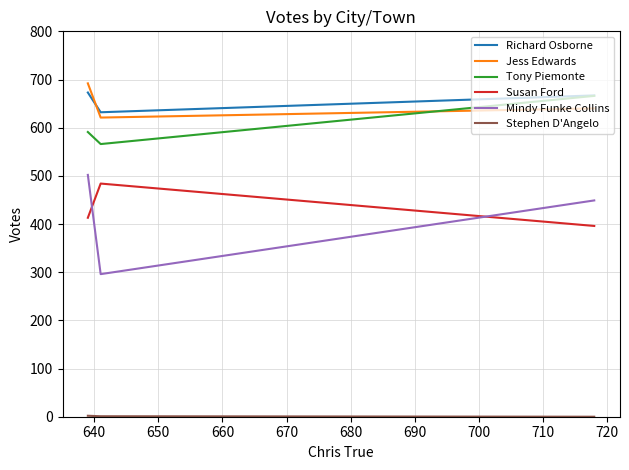

Which series has the largest range (max minus min)?

Mindy Funke Collins